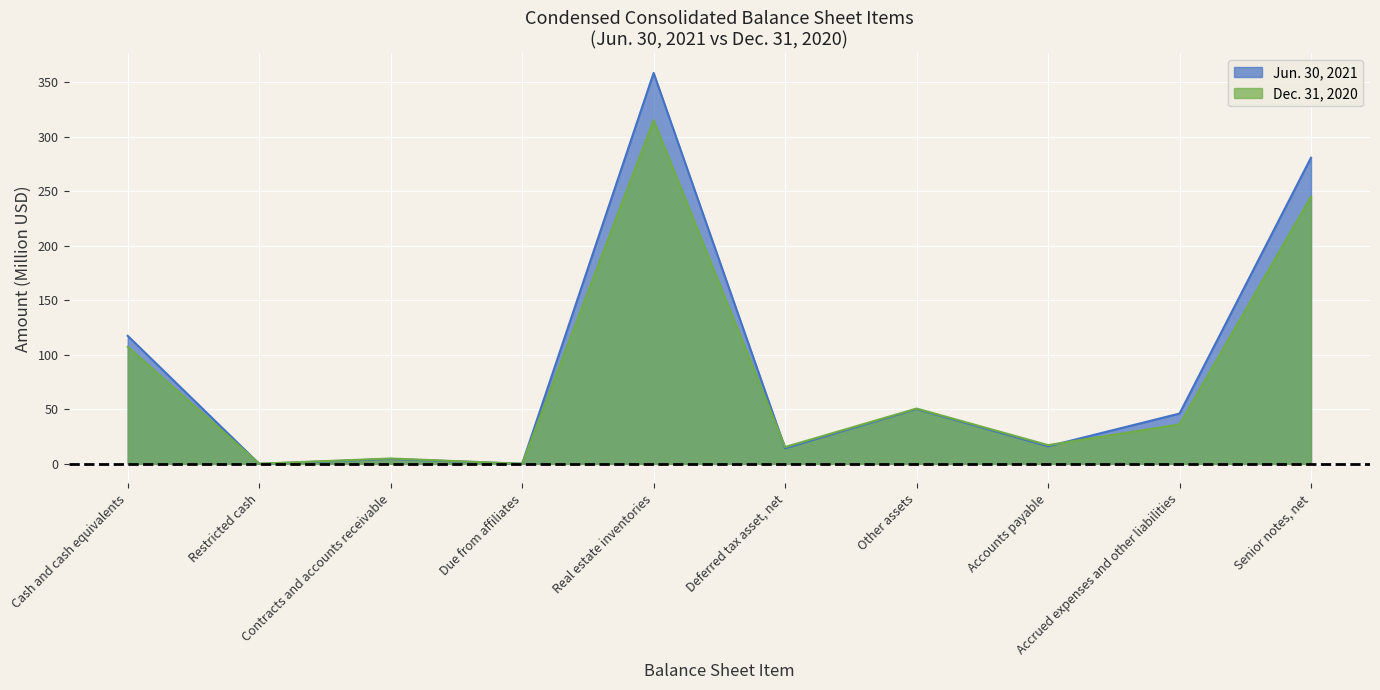

The value of Jun. 30, 2021 at Senior notes, net is 280.6. True or false?

True